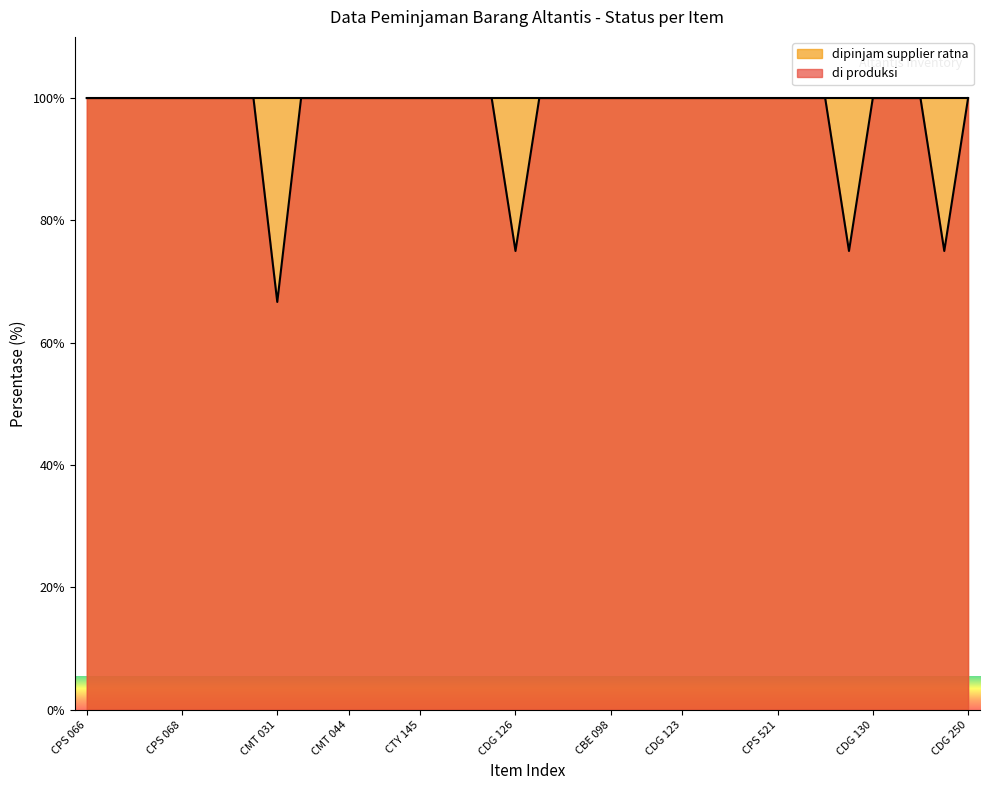

Reading left to right, transcribe all the data shown in this chart.

100.0	100.0	100.0	100.0	100.0	100.0	100.0	100.0	66.7	100.0	100.0	100.0	100.0	100.0	100.0	100.0	100.0	100.0	75.0	100.0	100.0	100.0	100.0	100.0	100.0	100.0	100.0	100.0	100.0	100.0	100.0	100.0	75.0	100.0	100.0	100.0	75.0	100.0